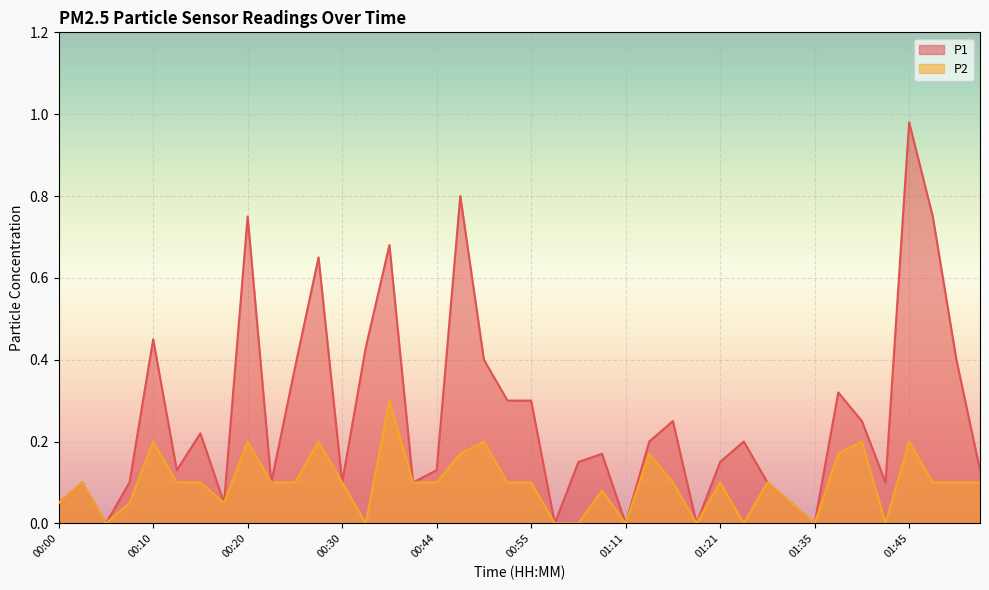

What is the difference between the second highest and minimum values in the P1 series?

0.8